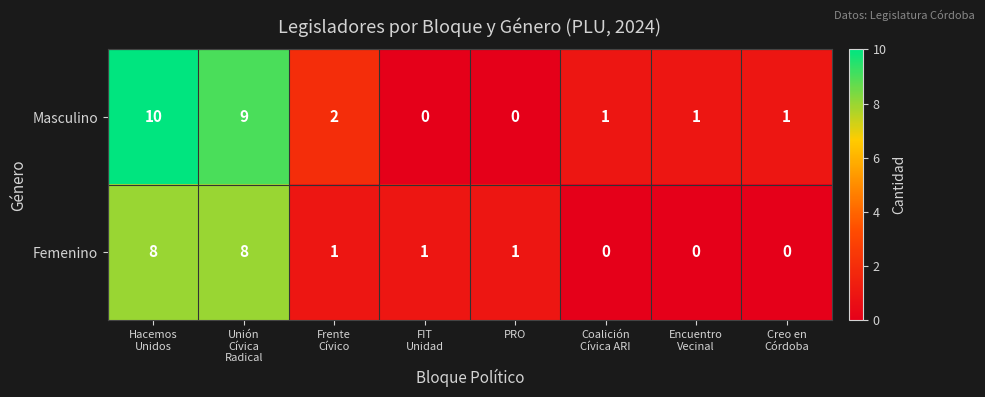

List the series in order of their peak value, highest first.

Masculino, Femenino